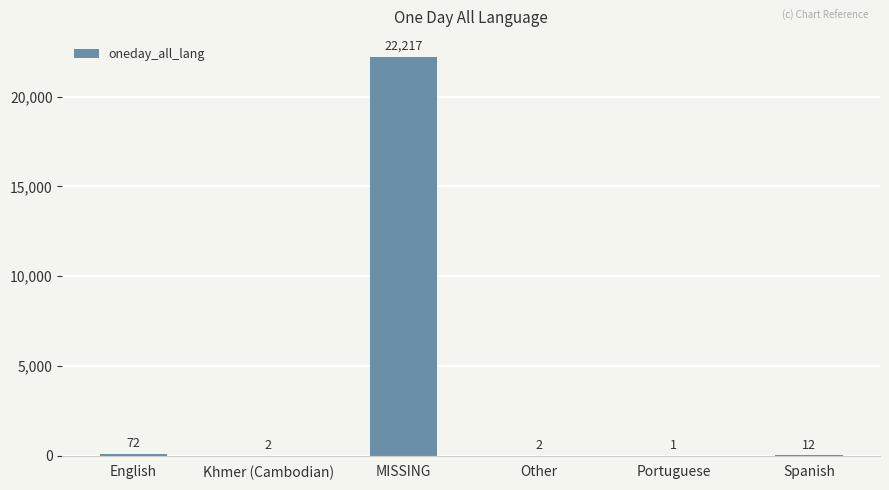

What is the sum of all values?

22306